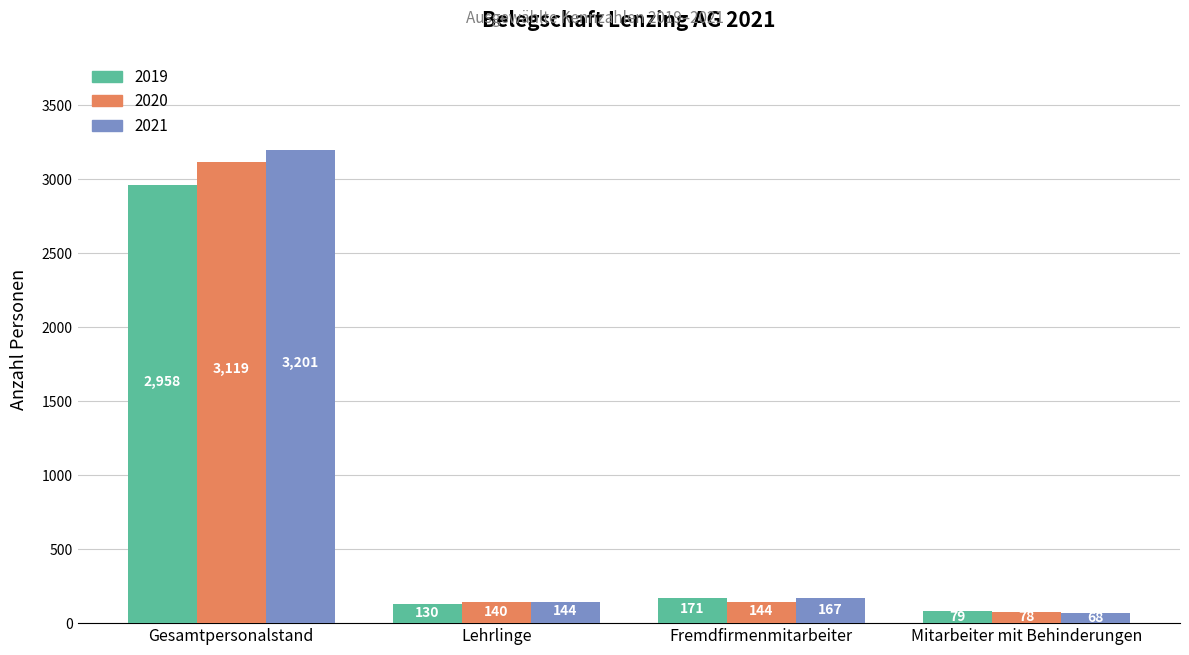

True or false: 2019 has a value of 595 at Gesamtpersonalstand.

False